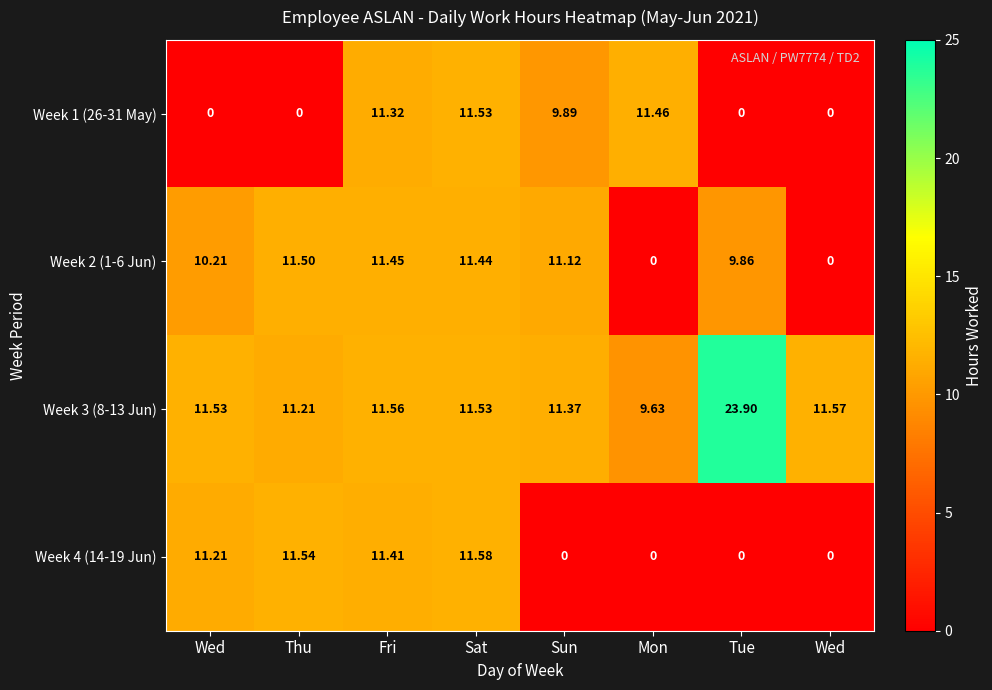

Count the number of categories in the chart.

8